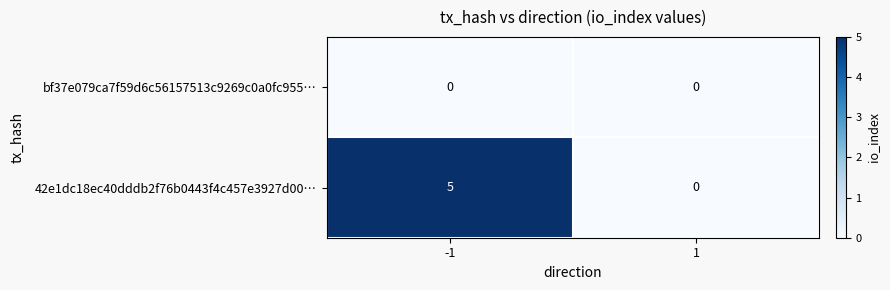

Which series has the widest spread of values?

42e1dc18ec40dddb2f76b0443f4c457e3927d00…